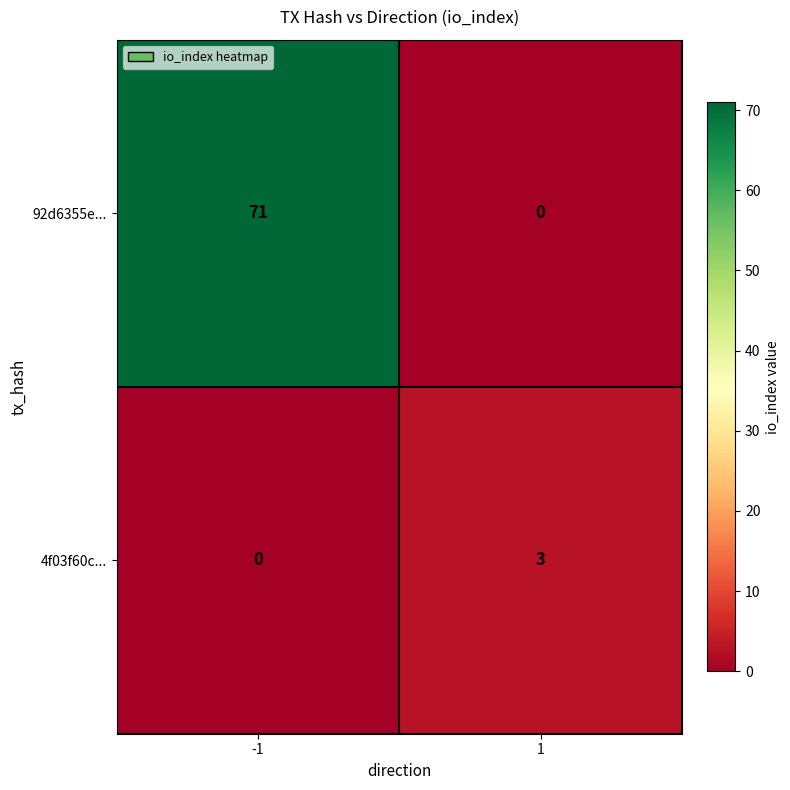

What is the sum of all 92d6355e... values?

71